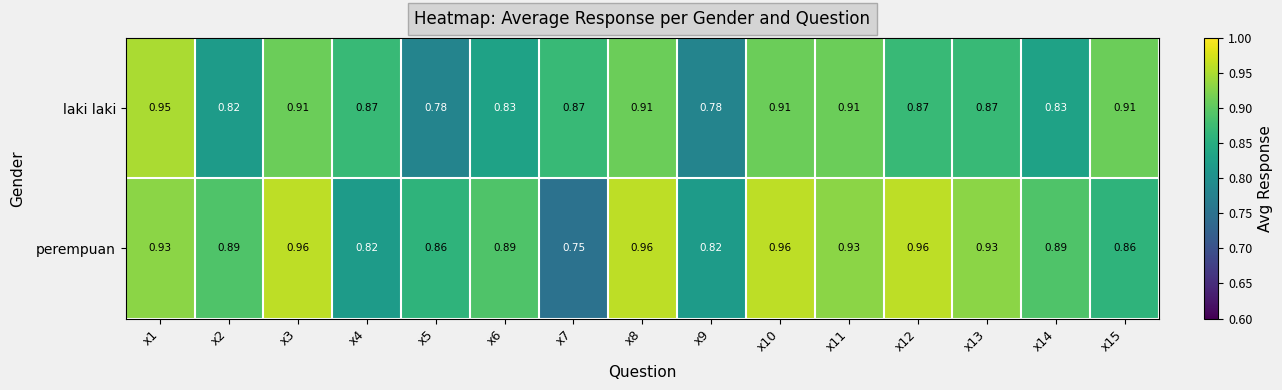

Which series has the widest spread of values?

perempuan